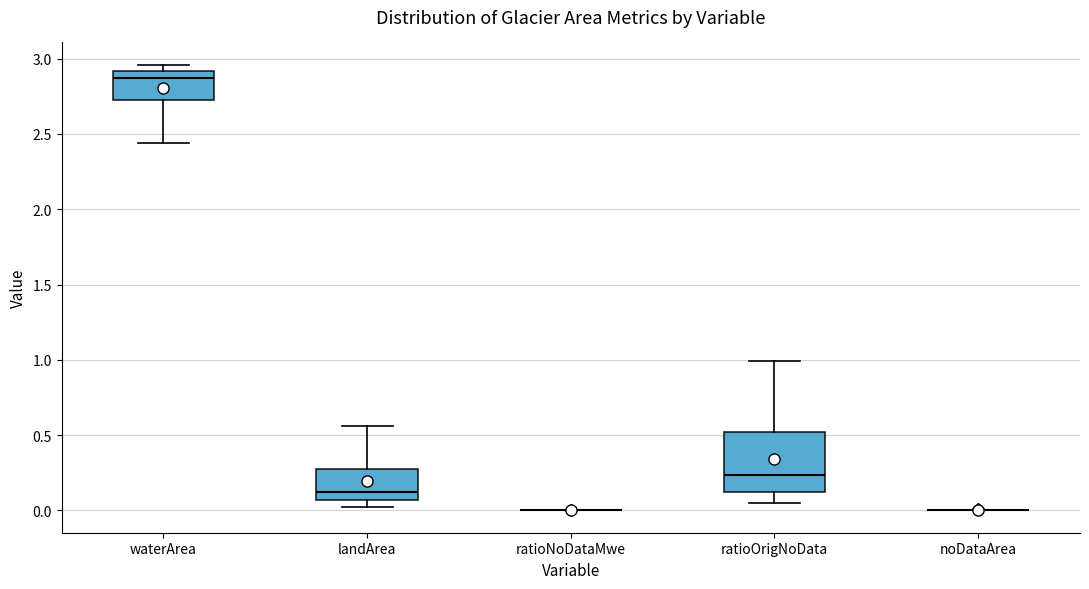

Reading left to right, transcribe this box plot: for each box, give where its median line is, the range the box spans, and where its two whiskers end, as read against the y-axis. The values are not printed on the chart, so give them approximately, as read against the axis.

waterArea: median 2.90 (just below the box's upper edge), box 2.70 to 2.90, whiskers 2.45 to 2.95
landArea: median 0.15, box 0.05 to 0.30, whiskers 0.00 to 0.55
ratioNoDataMwe: box collapsed to a line at 0.00, whiskers 0.00 to 0.00
ratioOrigNoData: median 0.25, box 0.10 to 0.50, whiskers 0.05 to 1.00
noDataArea: box collapsed to a line at 0.00, whiskers 0.00 to 0.00